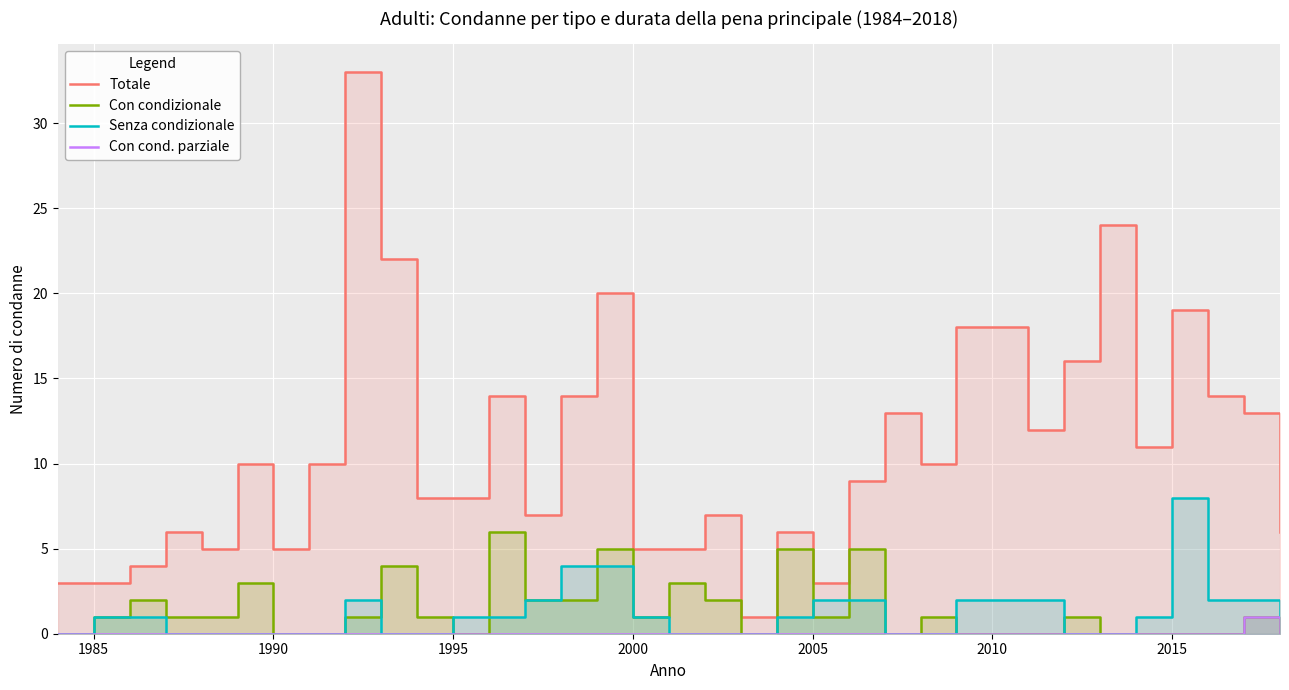

What position from the right is 2015?

4